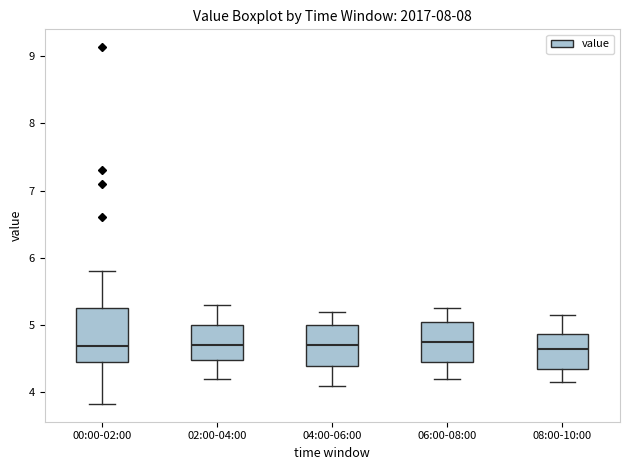

Where is the upper edge of the box for 04:00-06:00 on the y-axis? The values are not printed on the chart, so give them approximately, as read against the axis.

5.0